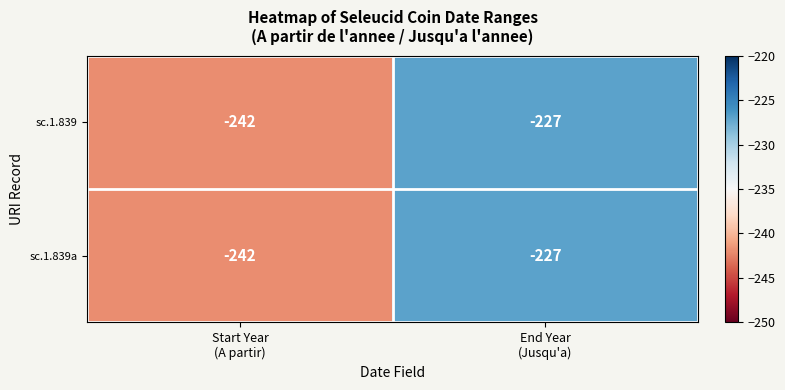

What is the average value of the sc.1.839a series?

-234